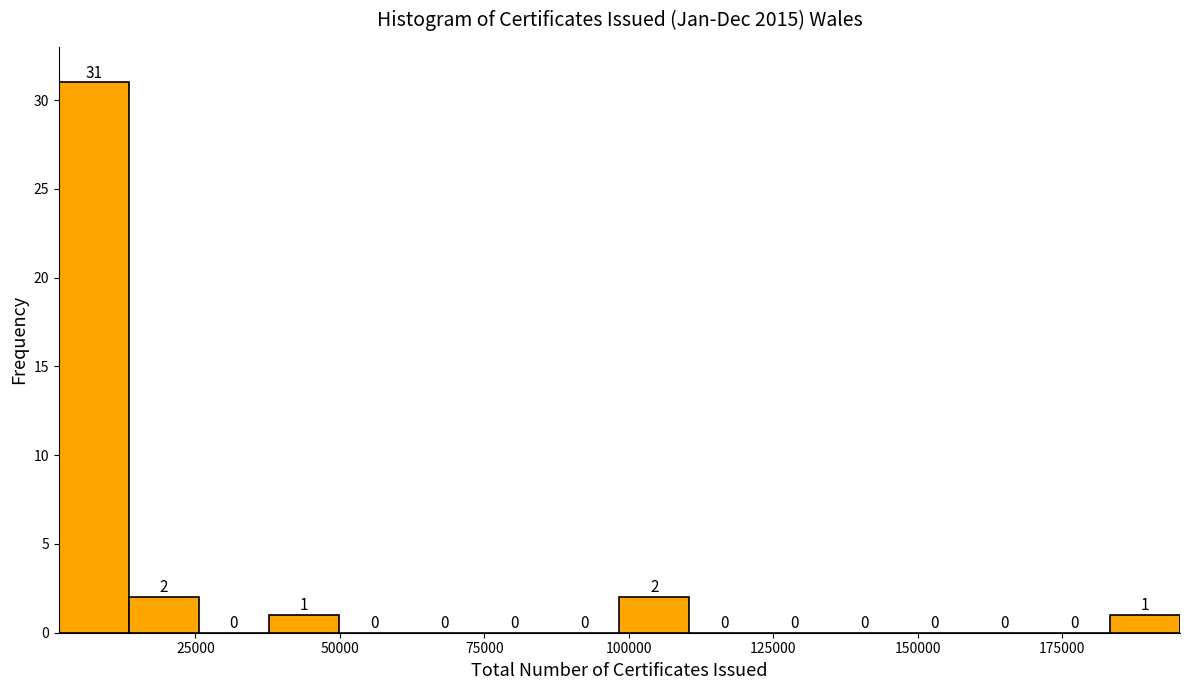

Around what value on the x-axis is the tallest bar? Give the approximate position of its centre, as read against the axis.

5000